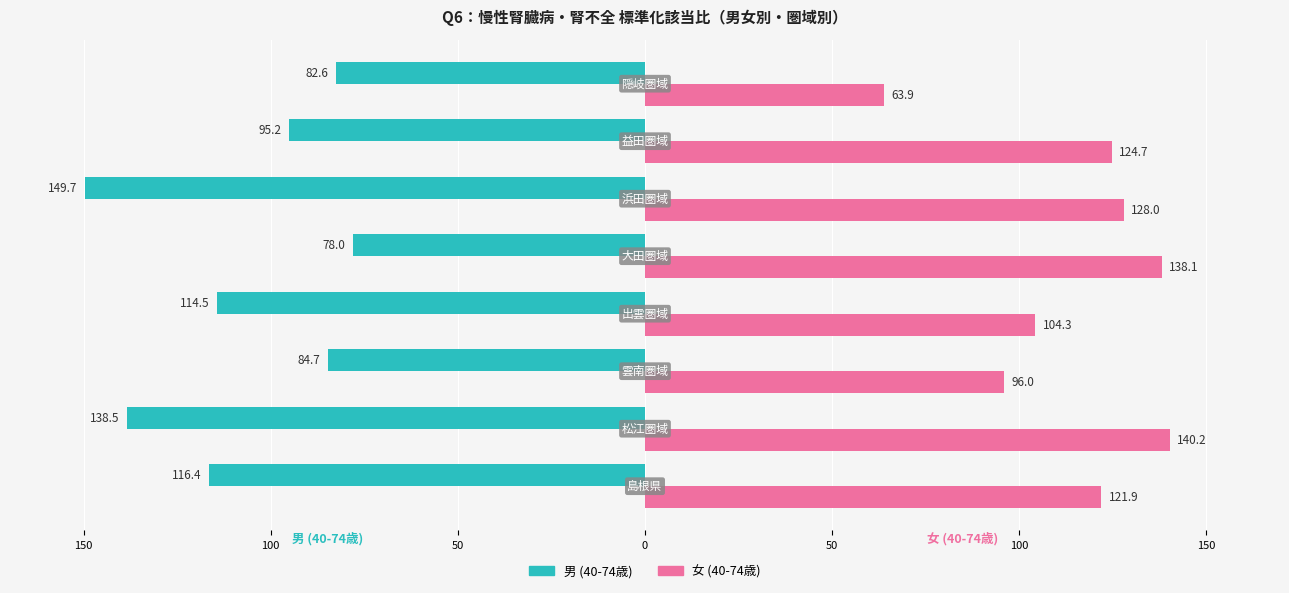

What is the sum of all 男 (40-74歳) values?

-859.5